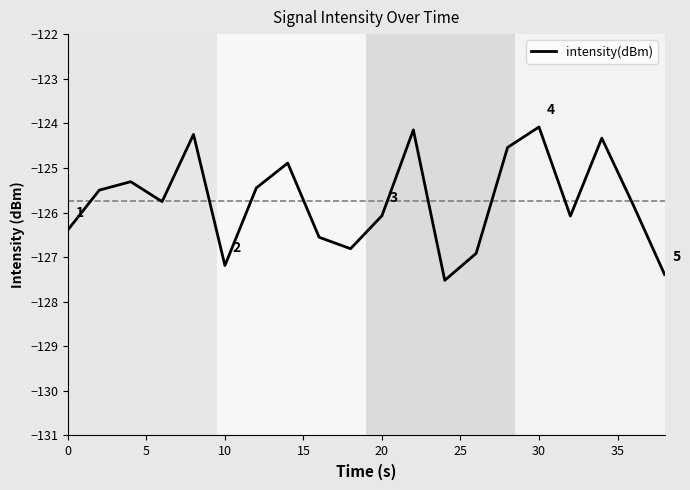

What is the sum of all values?

-2515.0